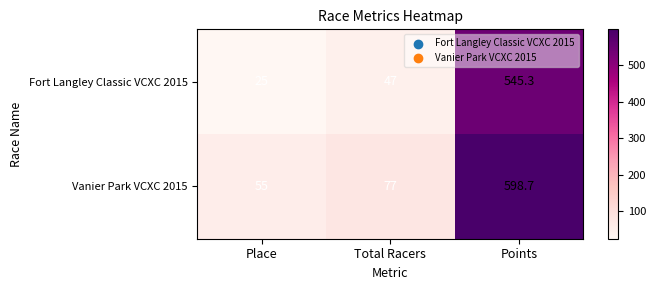

At which category is the sum across all series the highest?

Points